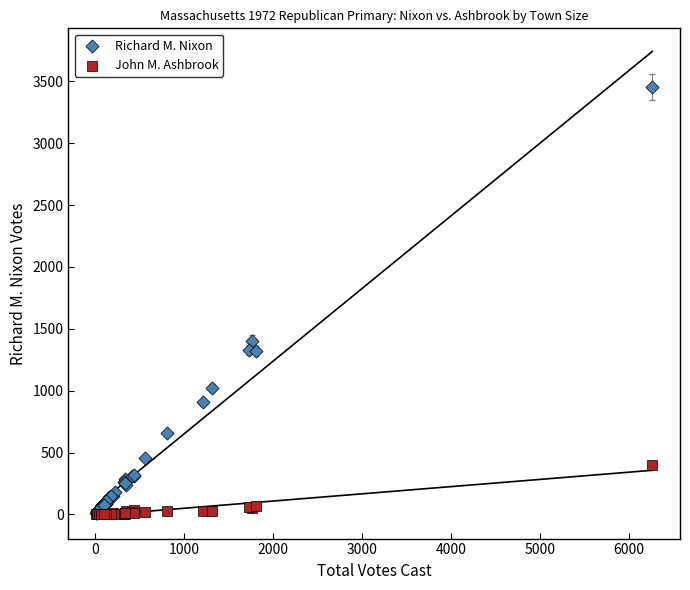

In the Richard M. Nixon series, what Y value is closest to 1734?

1403